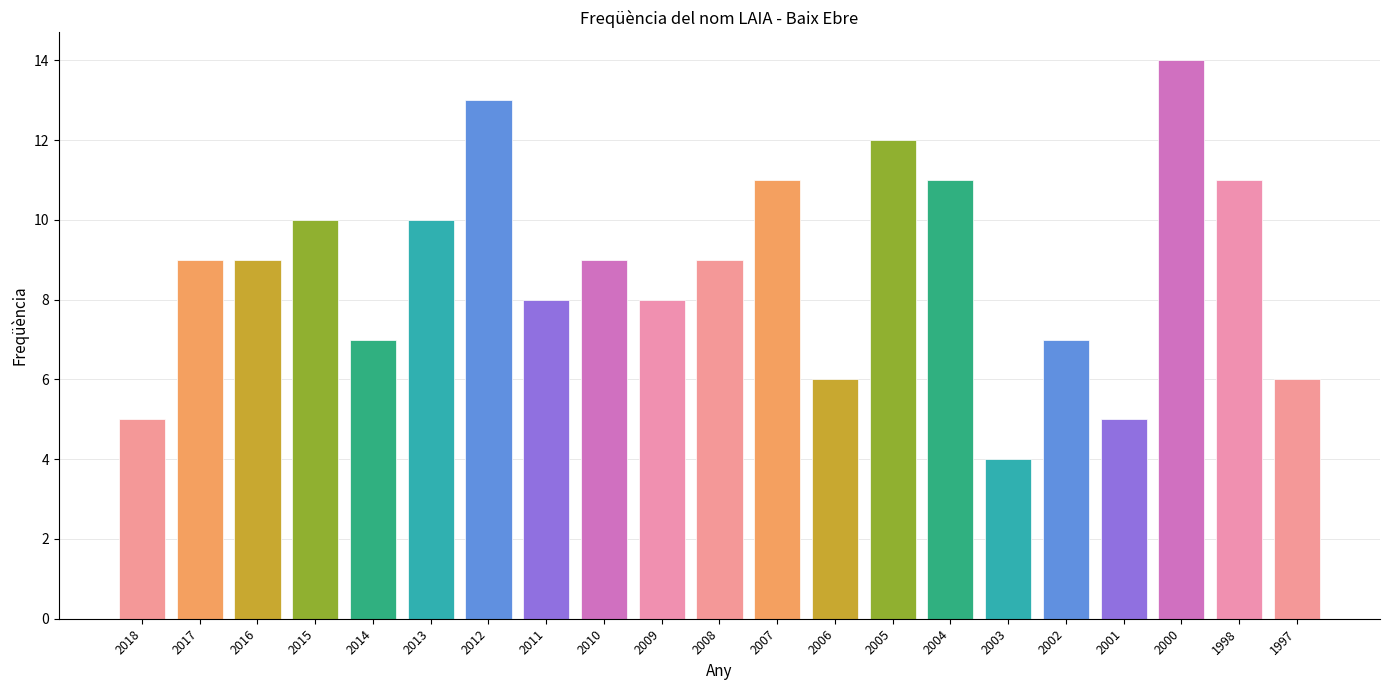

What is the value of the 16th bar from the left?

4